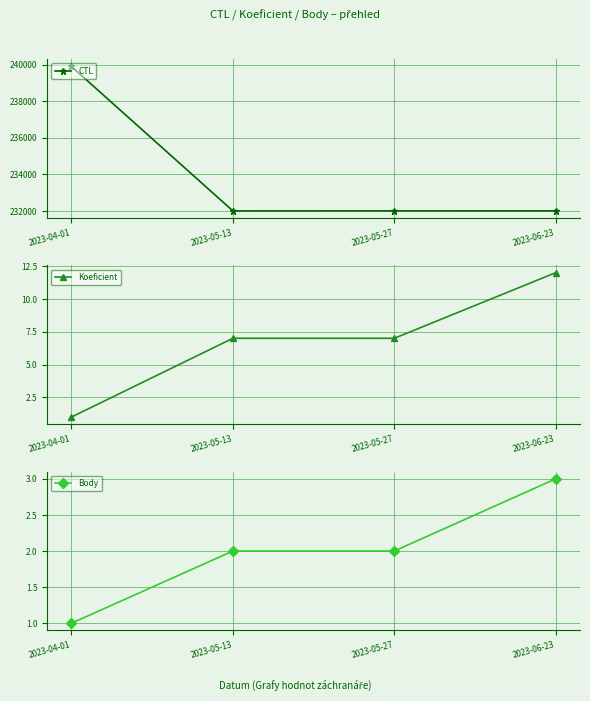

True or false: Body has more than 1 points higher than both neighbors.

False